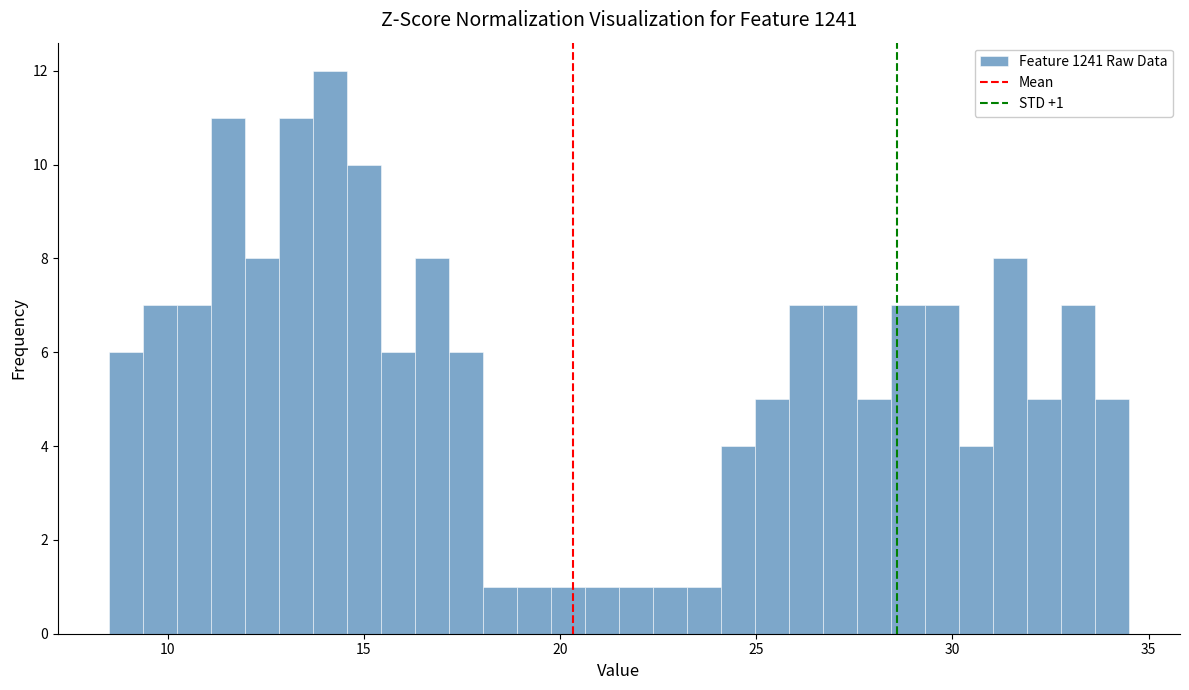

Around what value on the x-axis is the tallest bar? Give the approximate position of its centre, as read against the axis.

14.0